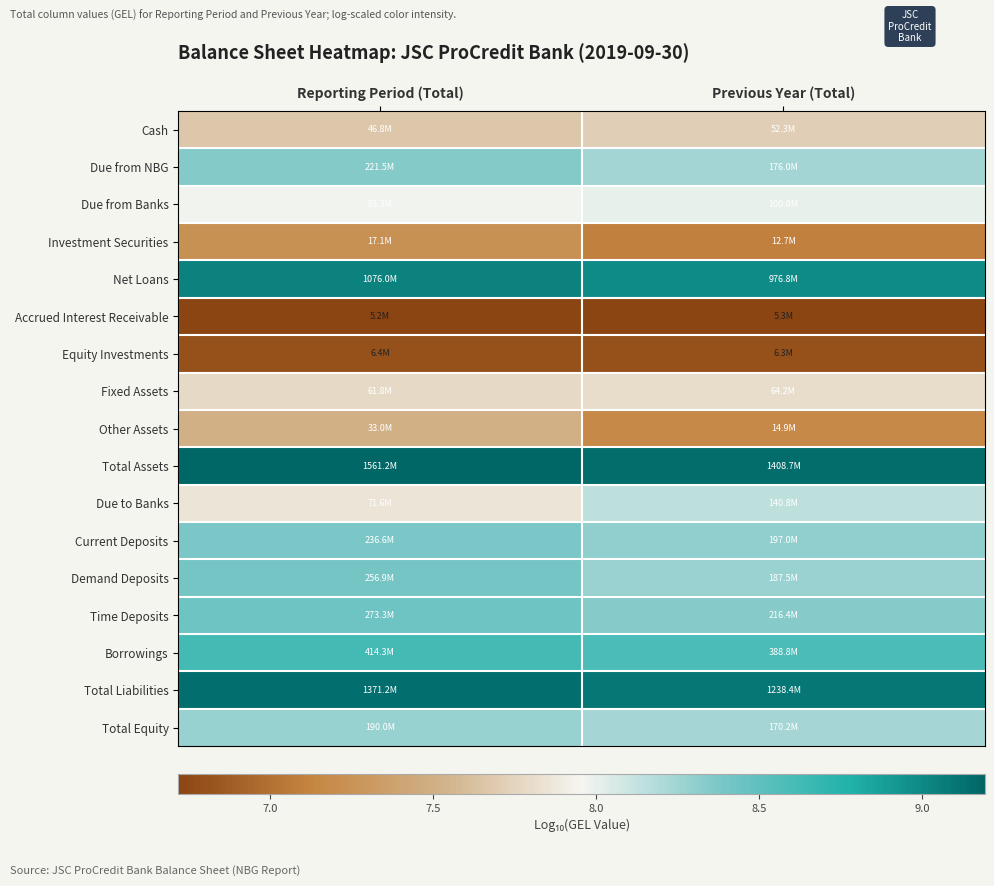

Rank the series at Reporting Period (Total) from lowest to highest value.

Accrued Interest Receivable, Equity Investments, Investment Securities, Other Assets, Cash, Fixed Assets, Due to Banks, Due from Banks, Total Equity, Due from NBG, Current Deposits, Demand Deposits, Time Deposits, Borrowings, Net Loans, Total Liabilities, Total Assets